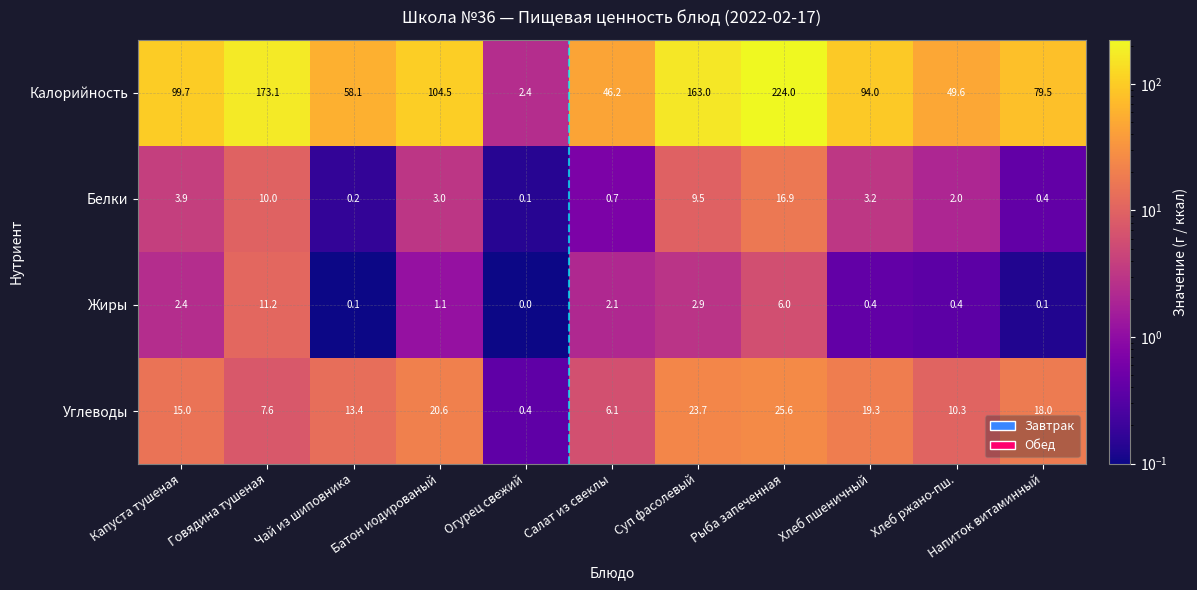

At how many categories does at least one series exceed 108?

3